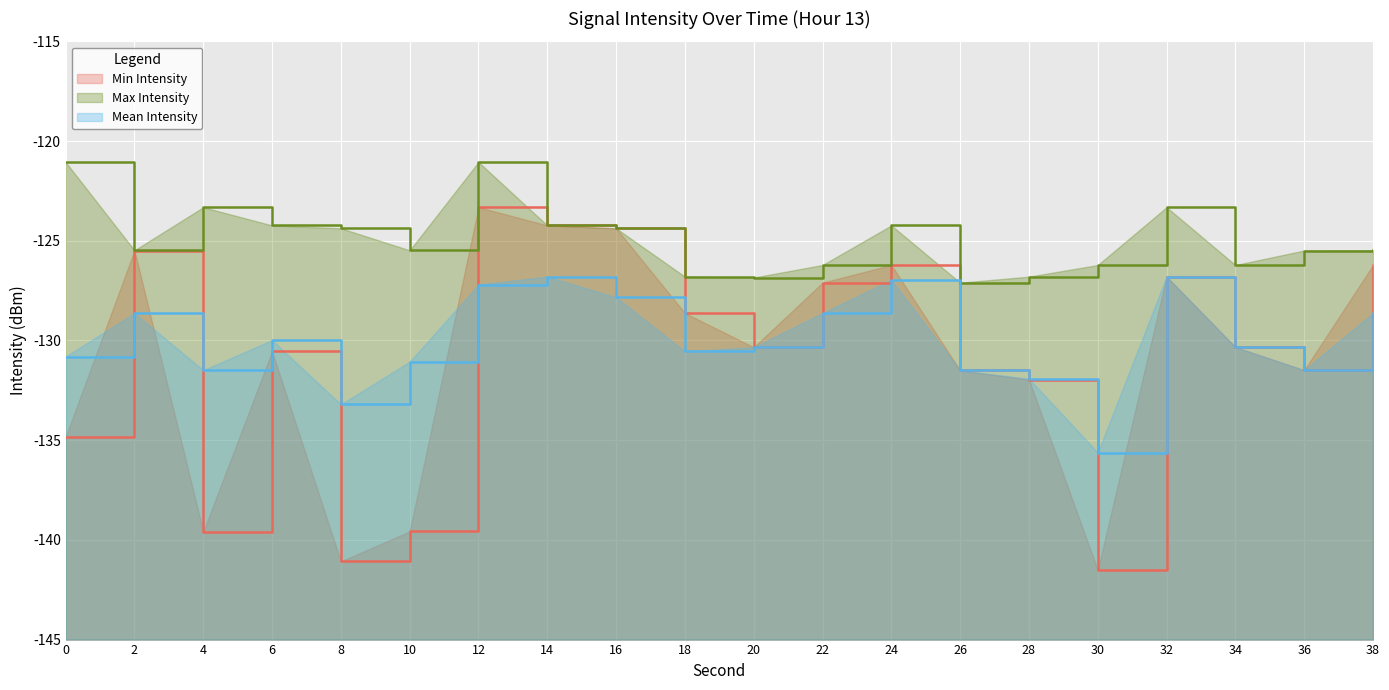

What is the maximum value shown in the chart?

-121.1